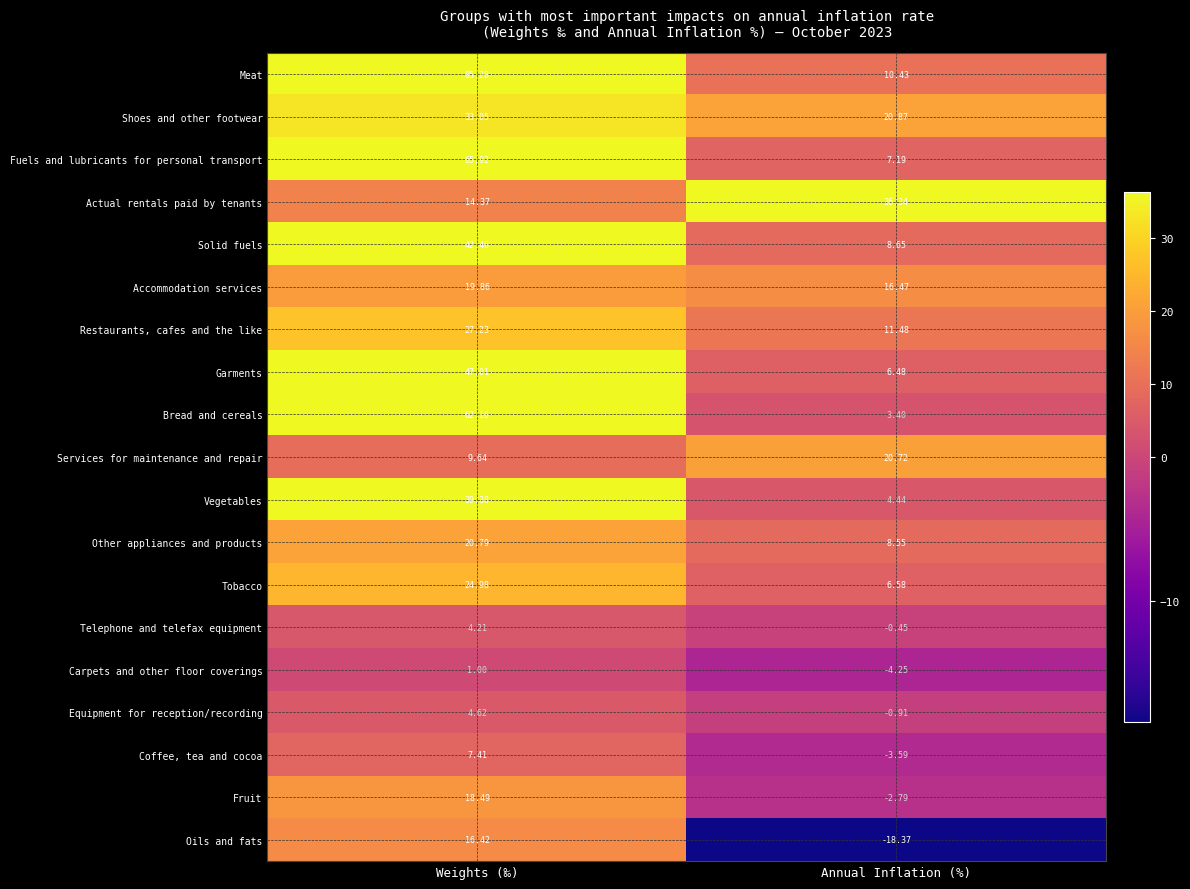

Which category has the highest value in the Telephone and telefax equipment series?

Weights (‰)